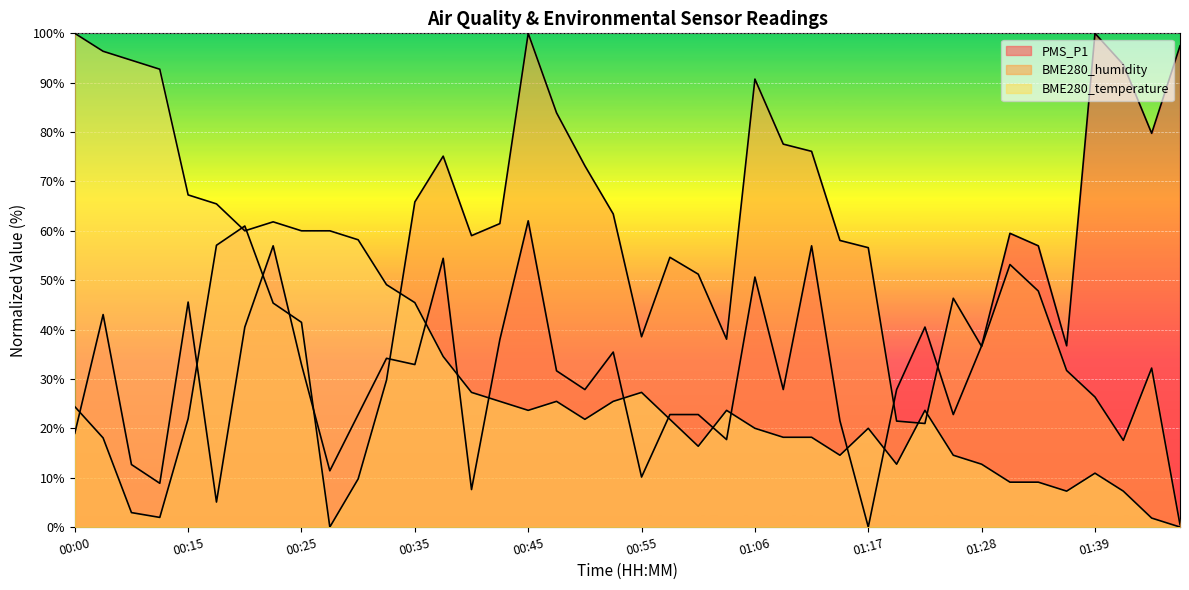

The value of BME280_humidity at 01:06 is 90.7. True or false?

True